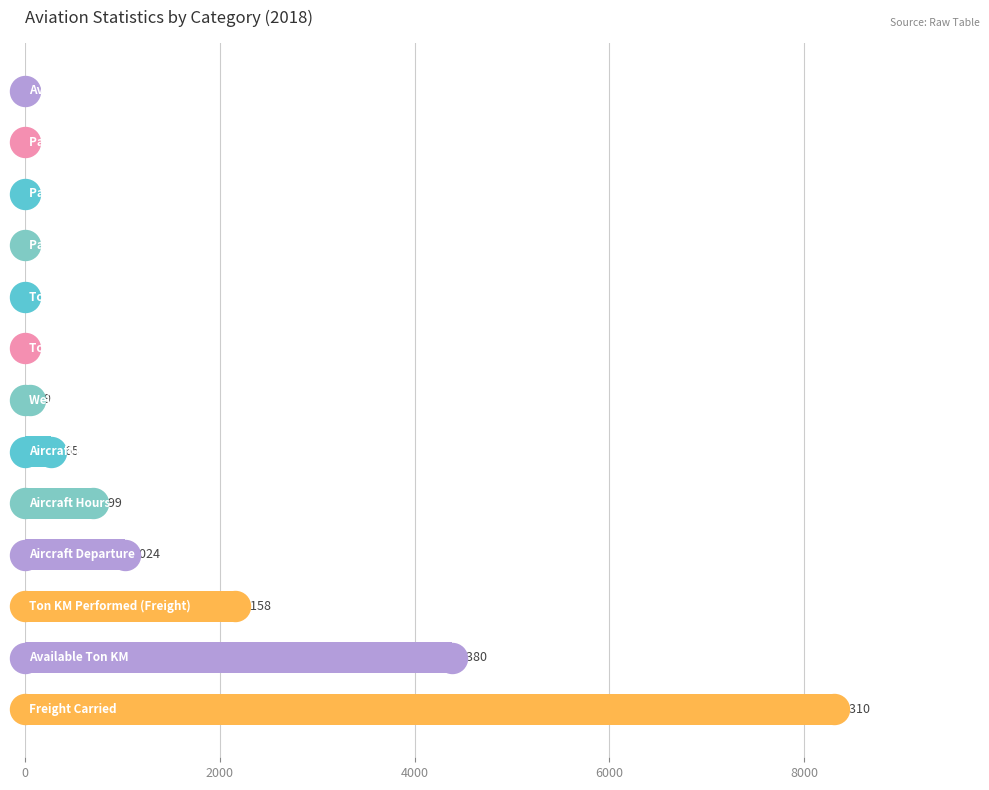

What is the sum of all values?

16885